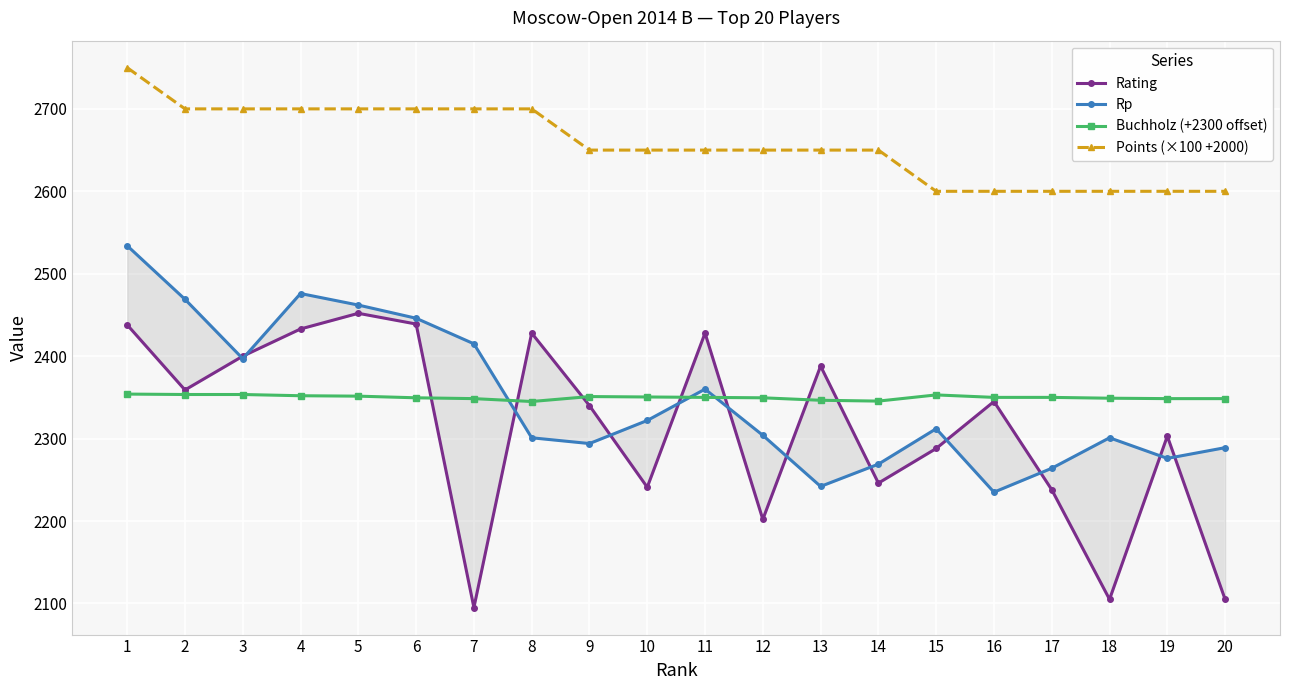

True or false: Points (×100 +2000) and Buchholz (+2300 offset) cross at least once.

False